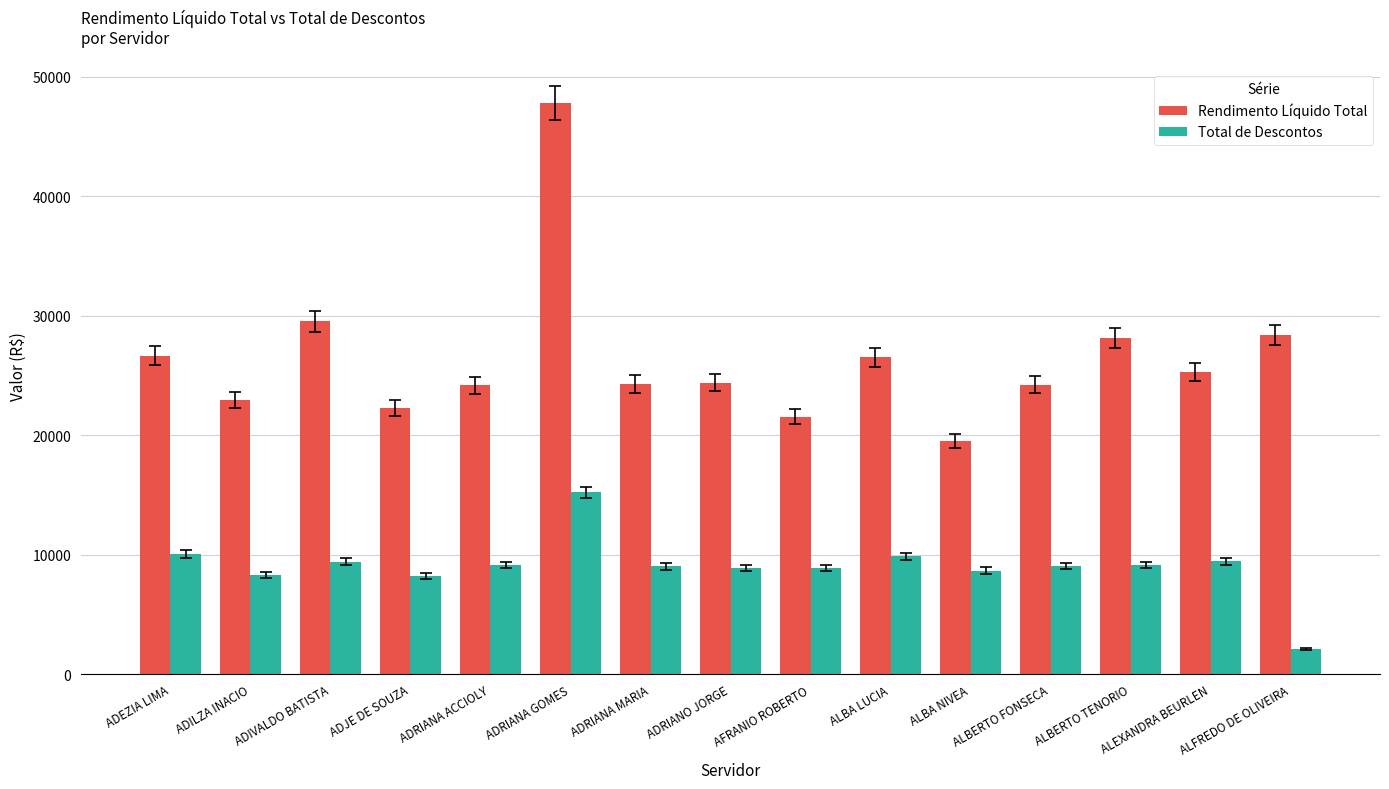

Which category has the lowest value in the Rendimento Líquido Total series?

ALBA NIVEA